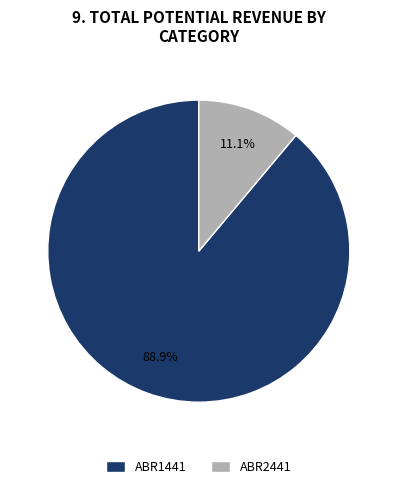

How much of the chart is everything except ABR2441?

88.9%